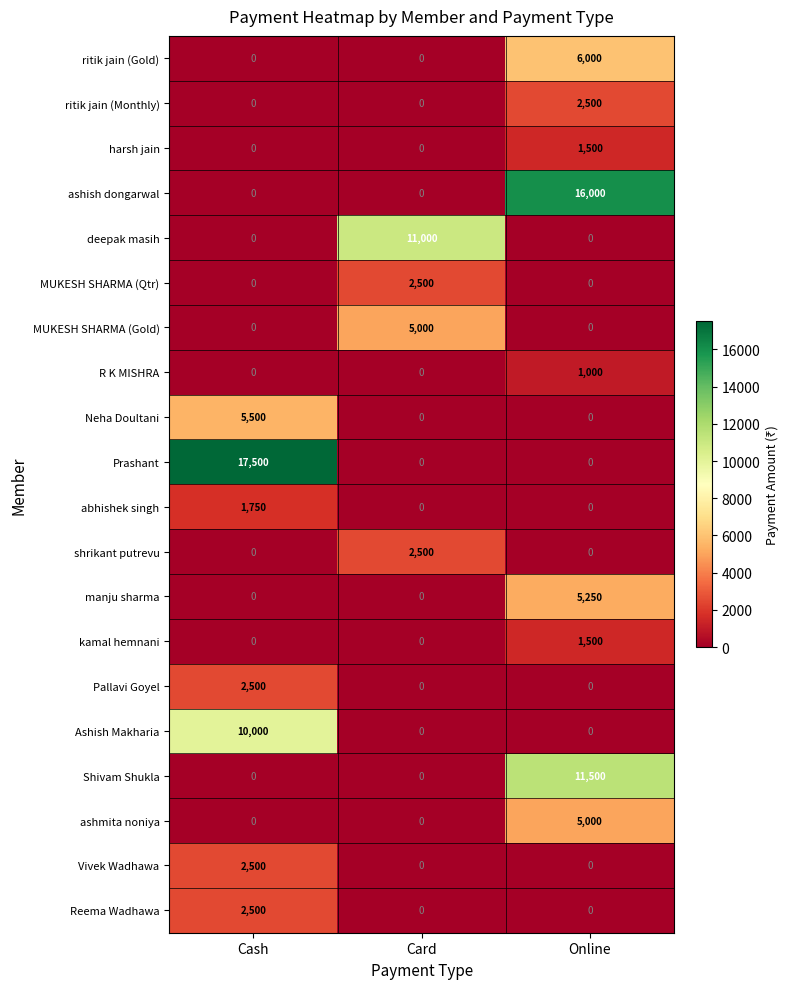

What is the total value across all series at Online?

50250